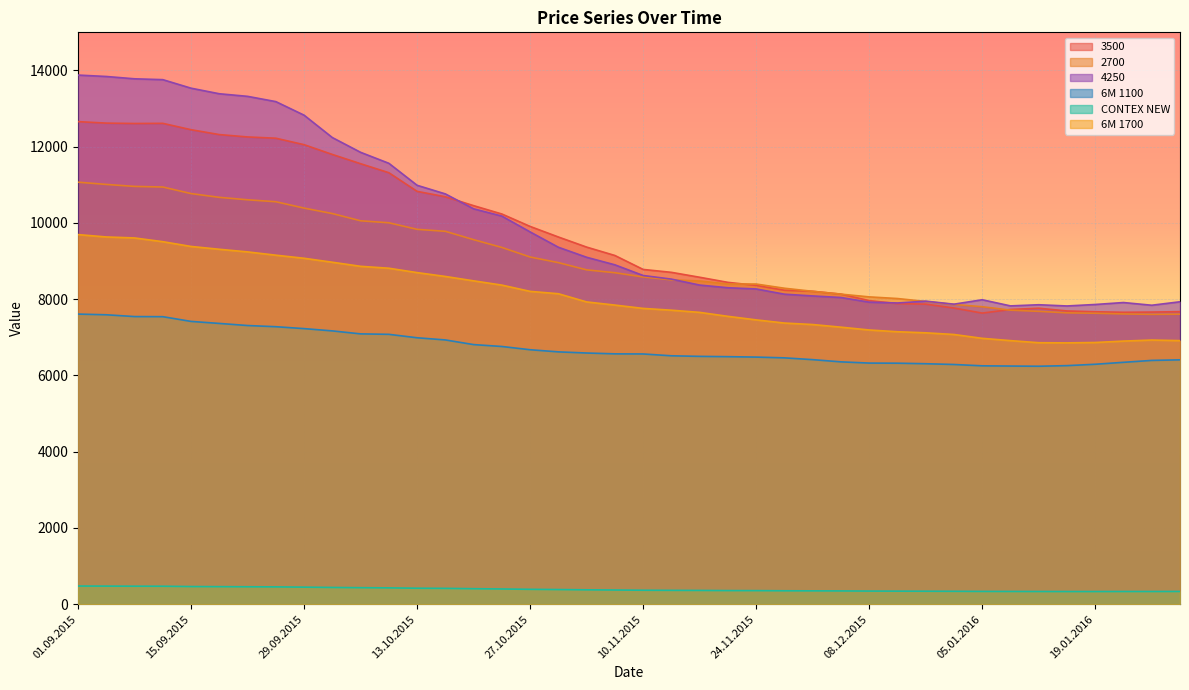

Where is the first local minimum for 6M 1100?

12.01.2016